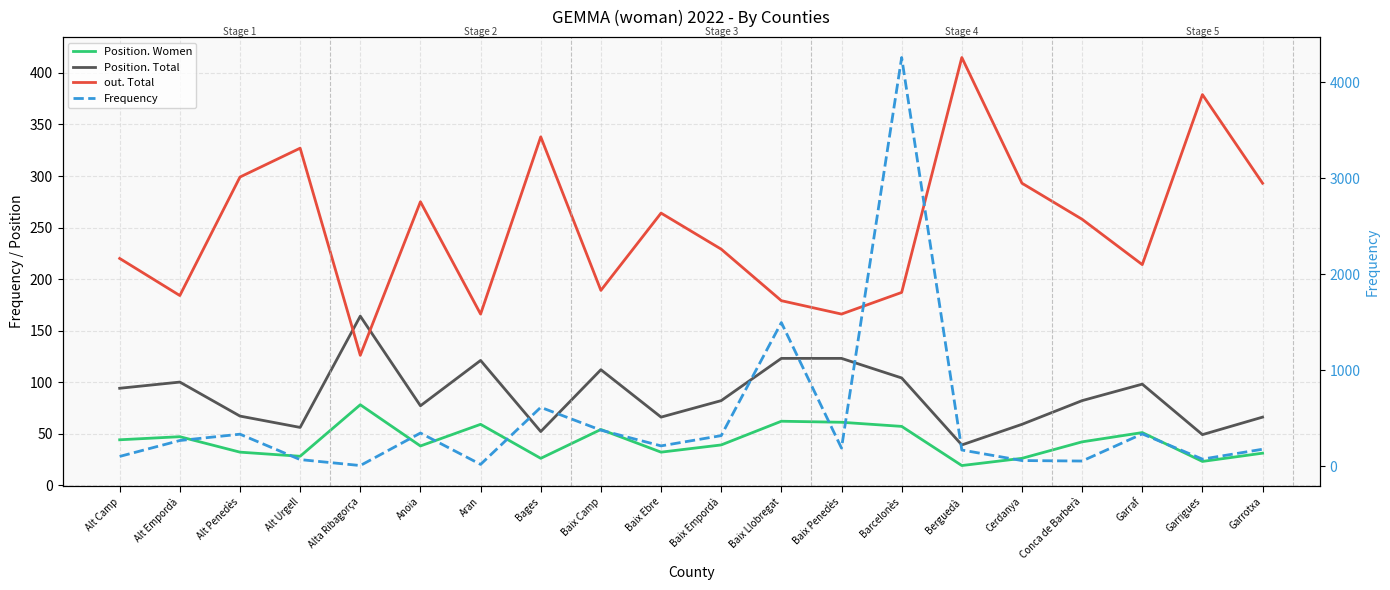

Which category has the lowest value across all series?

Alta Ribagorça